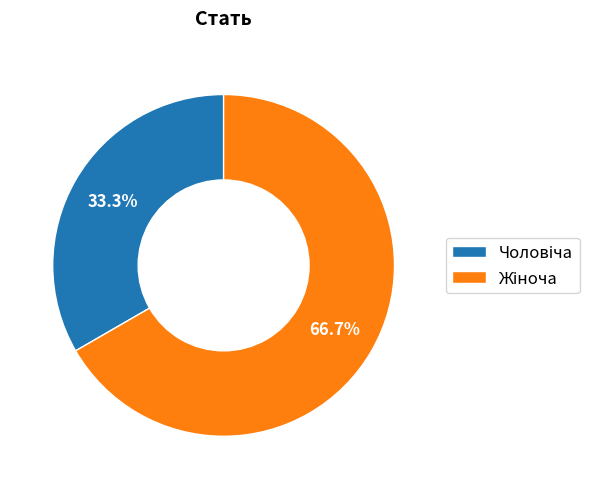

Does any single category account for the majority?

Yes